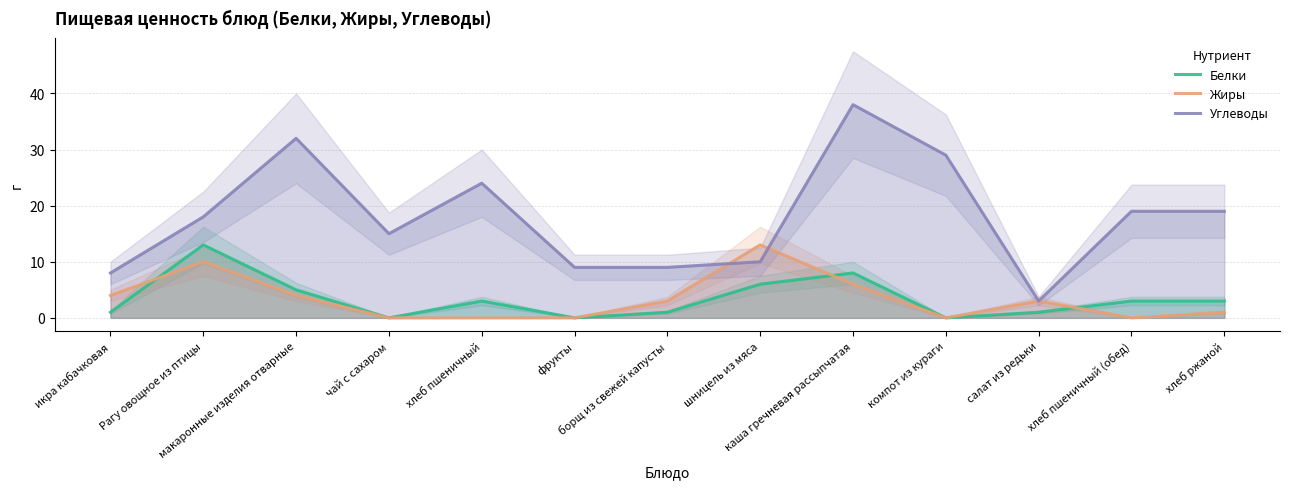

What is the label of the 10th point from the right?

чай с сахаром